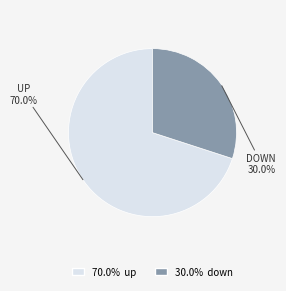

Does any single category account for the majority?

Yes